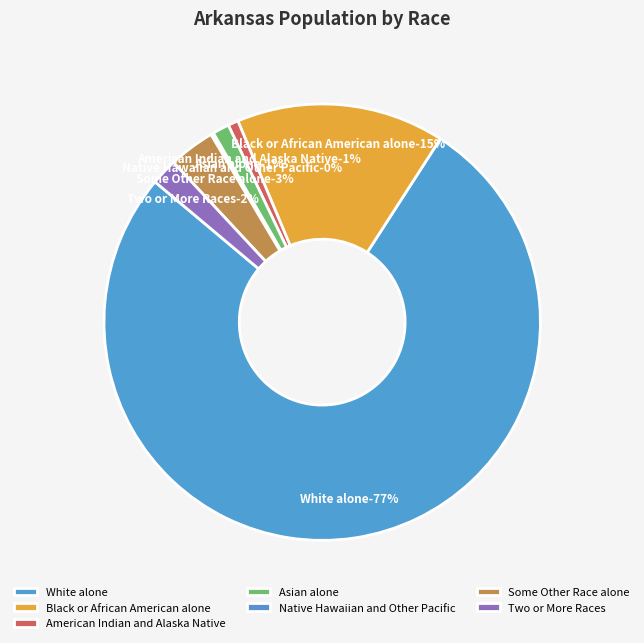

Is there a majority slice in this chart?

Yes